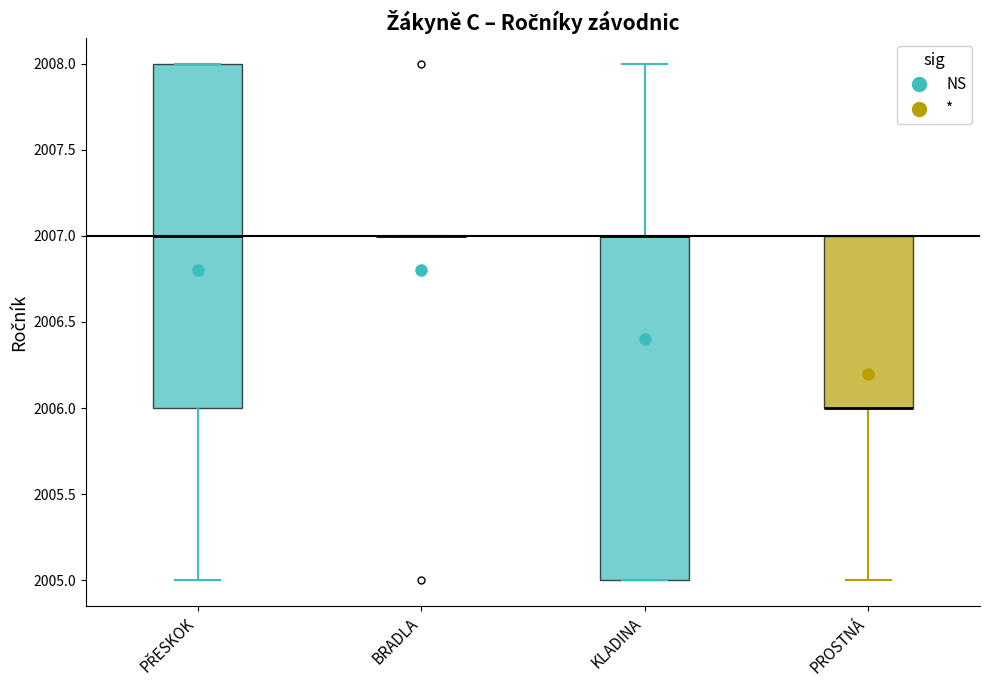

Reading left to right, transcribe this box plot: for each box, give where its median line is, the range the box spans, and where its two whiskers end, as read against the y-axis. The values are not printed on the chart, so give them approximately, as read against the axis.

PŘESKOK: median 2007, box 2006 to 2008, whiskers 2005 to 2008
BRADLA: box collapsed to a line at 2007, whiskers 2007 to 2007
KLADINA: median 2007 (drawn on the box's upper edge), box 2005 to 2007, whiskers 2005 to 2008
PROSTNÁ: median 2006 (drawn on the box's lower edge), box 2006 to 2007, whiskers 2005 to 2007